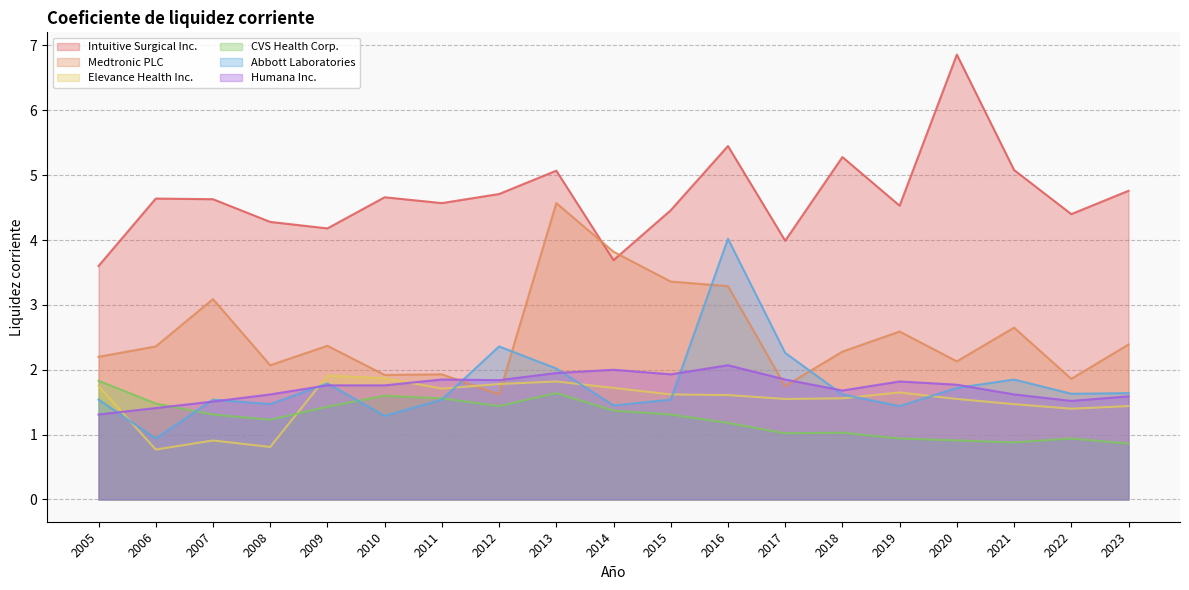

What is the value of the Elevance Health Inc. point at the 12th from the left?

1.6